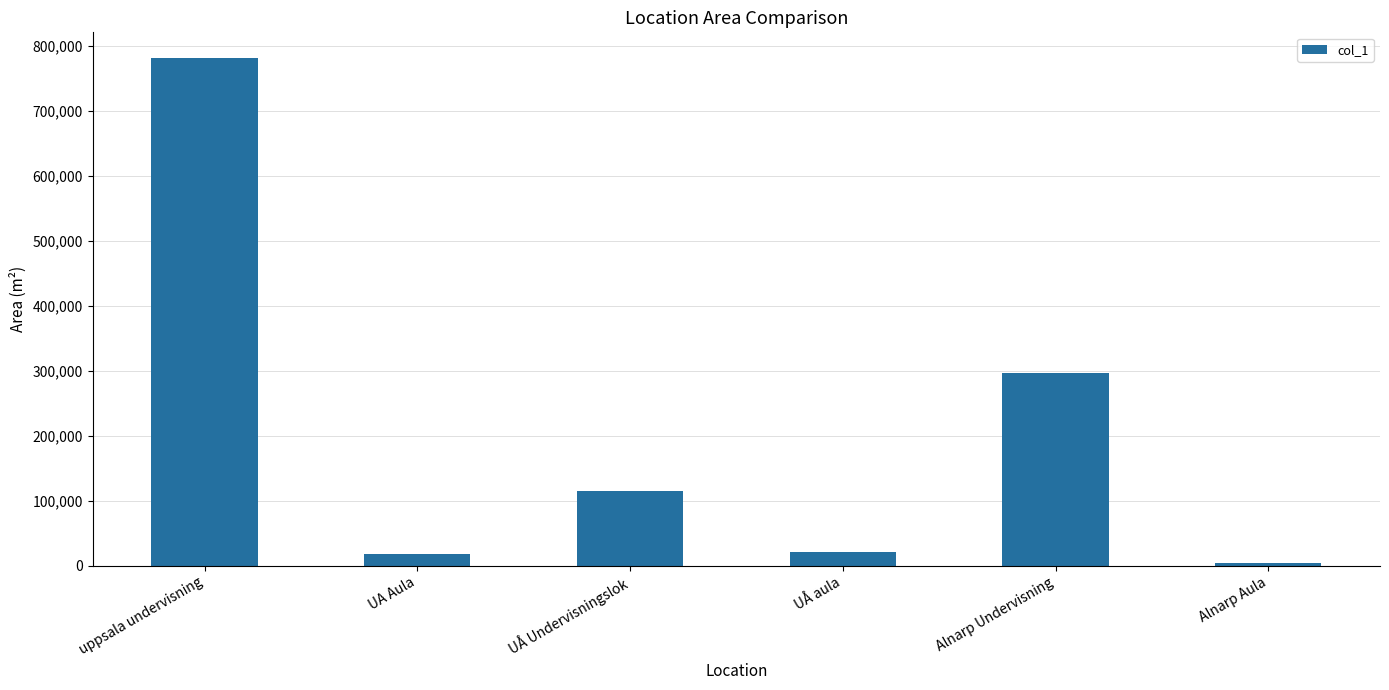

Is it true that the value at Alnarp Undervisning is 528308?

False